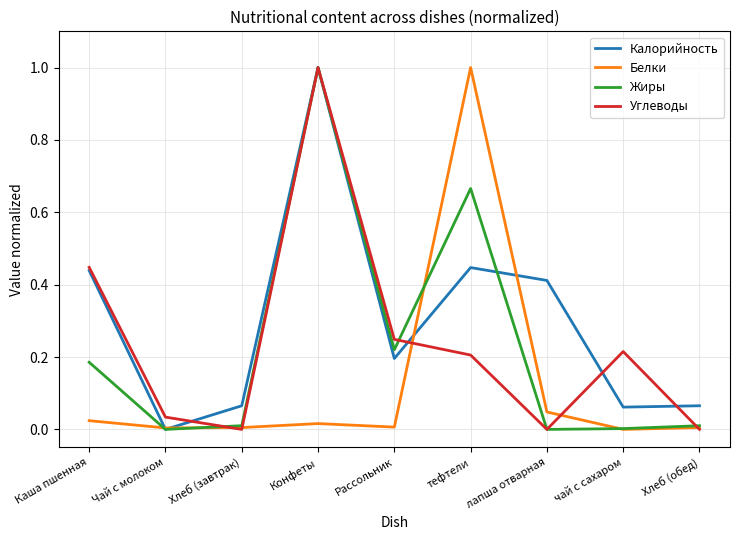

Which series has the largest total across all categories?

Калорийность